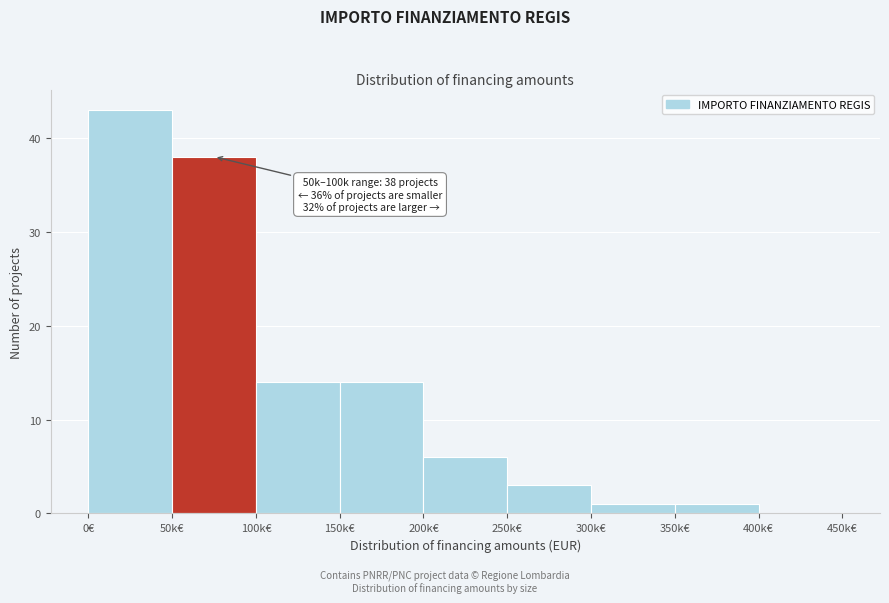

Reading right to left, transcribe all the data shown in this chart.

400k€=0	350k€=1	300k€=1	250k€=3	200k€=6	150k€=14	100k€=14	50k€=38	0€=43